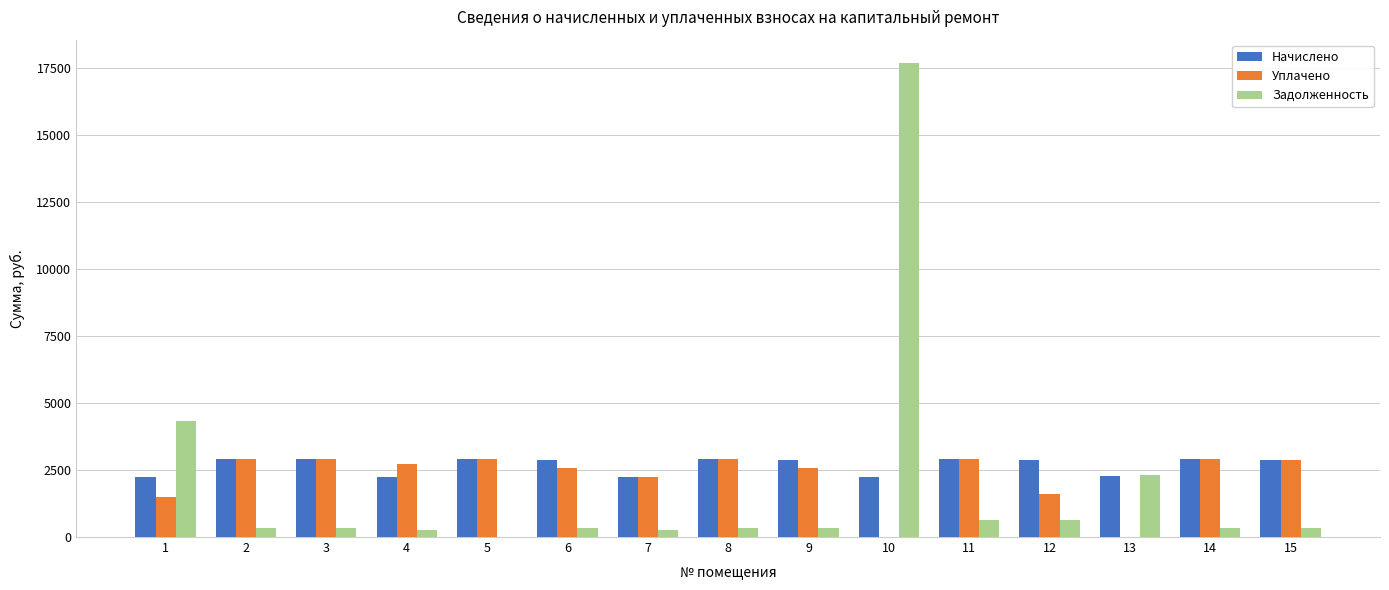

Between 9 and 11, which series saw the biggest shift?

Уплачено